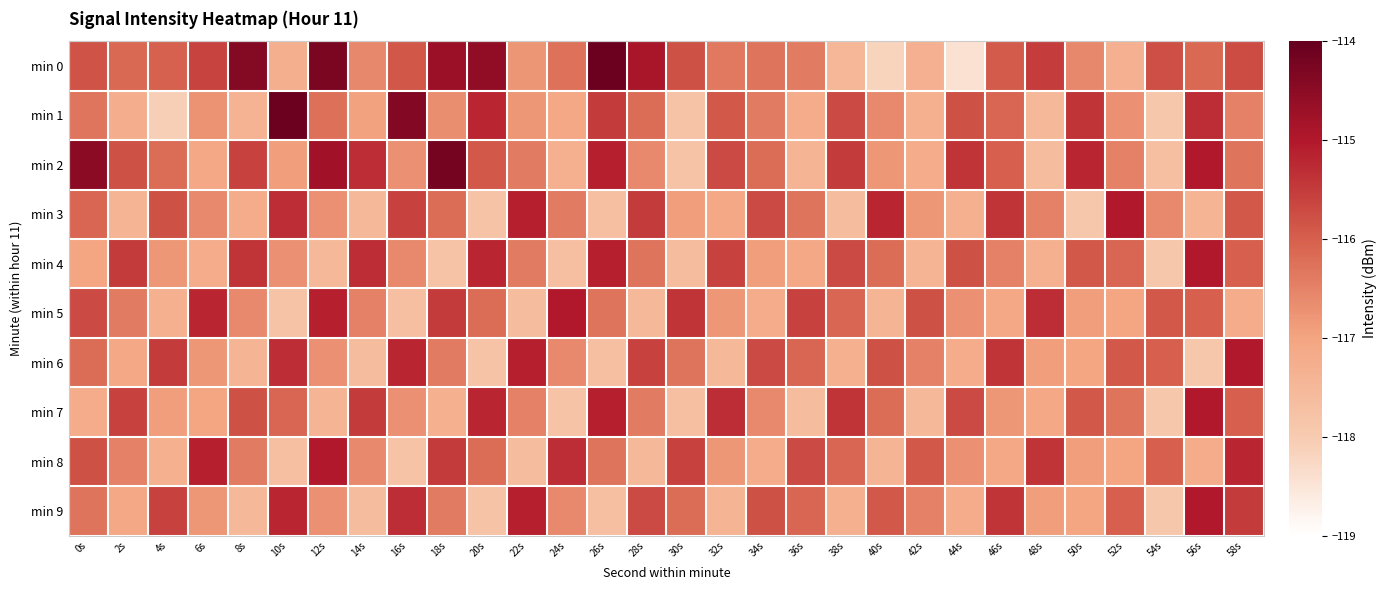

Reading left to right, extract all data points from this chart.

min 0: 0s=-115.8	2s=-116.1	4s=-116.0	6s=-115.6	8s=-114.4	10s=-117.3	12s=-114.3	14s=-116.6	16s=-115.9	18s=-114.7	20s=-114.6	22s=-116.8	24s=-116.3	26s=-114.1	28s=-114.9	30s=-115.8	32s=-116.4	34s=-116.3	36s=-116.4	38s=-117.5	40s=-118.2	42s=-117.3	44s=-118.4	46s=-115.9	48s=-115.5	50s=-116.6	52s=-117.3	54s=-115.8	56s=-116.1	58s=-115.7
min 1: 0s=-116.3	2s=-117.2	4s=-118.1	6s=-116.7	8s=-117.4	10s=-114.1	12s=-116.2	14s=-117.0	16s=-114.4	18s=-116.7	20s=-115.2	22s=-116.8	24s=-117.1	26s=-115.5	28s=-116.2	30s=-117.8	32s=-115.9	34s=-116.4	36s=-117.2	38s=-115.7	40s=-116.6	42s=-117.3	44s=-115.8	46s=-116.1	48s=-117.5	50s=-115.4	52s=-116.7	54s=-117.9	56s=-115.3	58s=-116.5
min 2: 0s=-114.5	2s=-115.8	4s=-116.2	6s=-117.1	8s=-115.6	10s=-116.9	12s=-114.8	14s=-115.3	16s=-116.7	18s=-114.2	20s=-115.9	22s=-116.4	24s=-117.3	26s=-115.1	28s=-116.6	30s=-117.8	32s=-115.7	34s=-116.2	36s=-117.4	38s=-115.5	40s=-116.8	42s=-117.2	44s=-115.4	46s=-116.0	48s=-117.6	50s=-115.2	52s=-116.5	54s=-117.7	56s=-115.0	58s=-116.3
min 3: 0s=-116.1	2s=-117.4	4s=-115.8	6s=-116.6	8s=-117.2	10s=-115.3	12s=-116.7	14s=-117.5	16s=-115.6	18s=-116.2	20s=-117.8	22s=-115.1	24s=-116.4	26s=-117.7	28s=-115.5	30s=-116.9	32s=-117.1	34s=-115.7	36s=-116.3	38s=-117.6	40s=-115.2	42s=-116.8	44s=-117.3	46s=-115.4	48s=-116.5	50s=-117.9	52s=-115.0	54s=-116.6	56s=-117.4	58s=-115.9
min 4: 0s=-117.0	2s=-115.5	4s=-116.8	6s=-117.2	8s=-115.4	10s=-116.7	12s=-117.5	14s=-115.3	16s=-116.6	18s=-117.8	20s=-115.2	22s=-116.4	24s=-117.7	26s=-115.1	28s=-116.3	30s=-117.6	32s=-115.6	34s=-116.9	36s=-117.1	38s=-115.7	40s=-116.2	42s=-117.4	44s=-115.8	46s=-116.5	48s=-117.3	50s=-115.9	52s=-116.1	54s=-117.9	56s=-115.0	58s=-116.0
min 5: 0s=-115.7	2s=-116.4	4s=-117.3	6s=-115.2	8s=-116.6	10s=-117.8	12s=-115.1	14s=-116.5	16s=-117.7	18s=-115.5	20s=-116.2	22s=-117.6	24s=-115.0	26s=-116.3	28s=-117.5	30s=-115.4	32s=-116.8	34s=-117.2	36s=-115.6	38s=-116.1	40s=-117.4	42s=-115.8	44s=-116.7	46s=-117.1	48s=-115.3	50s=-116.9	52s=-117.0	54s=-115.9	56s=-116.0	58s=-117.2
min 6: 0s=-116.2	2s=-117.1	4s=-115.5	6s=-116.8	8s=-117.4	10s=-115.3	12s=-116.7	14s=-117.6	16s=-115.2	18s=-116.4	20s=-117.8	22s=-115.1	24s=-116.6	26s=-117.7	28s=-115.6	30s=-116.3	32s=-117.5	34s=-115.7	36s=-116.1	38s=-117.3	40s=-115.8	42s=-116.5	44s=-117.2	46s=-115.4	48s=-116.9	50s=-117.0	52s=-115.9	54s=-116.0	56s=-117.9	58s=-115.0
min 7: 0s=-117.2	2s=-115.6	4s=-116.9	6s=-117.0	8s=-115.8	10s=-116.1	12s=-117.4	14s=-115.5	16s=-116.7	18s=-117.3	20s=-115.2	22s=-116.5	24s=-117.8	26s=-115.1	28s=-116.4	30s=-117.7	32s=-115.3	34s=-116.6	36s=-117.6	38s=-115.4	40s=-116.2	42s=-117.5	44s=-115.7	46s=-116.8	48s=-117.1	50s=-115.9	52s=-116.3	54s=-117.9	56s=-115.0	58s=-116.0
min 8: 0s=-115.8	2s=-116.5	4s=-117.3	6s=-115.1	8s=-116.4	10s=-117.7	12s=-115.0	14s=-116.6	16s=-117.8	18s=-115.5	20s=-116.2	22s=-117.6	24s=-115.3	26s=-116.3	28s=-117.5	30s=-115.6	32s=-116.8	34s=-117.2	36s=-115.7	38s=-116.1	40s=-117.4	42s=-115.9	44s=-116.7	46s=-117.1	48s=-115.4	50s=-116.9	52s=-117.0	54s=-116.0	56s=-117.2	58s=-115.2
min 9: 0s=-116.3	2s=-117.1	4s=-115.6	6s=-116.8	8s=-117.5	10s=-115.2	12s=-116.7	14s=-117.6	16s=-115.3	18s=-116.4	20s=-117.8	22s=-115.1	24s=-116.6	26s=-117.7	28s=-115.7	30s=-116.2	32s=-117.4	34s=-115.8	36s=-116.1	38s=-117.3	40s=-115.9	42s=-116.5	44s=-117.2	46s=-115.4	48s=-116.9	50s=-117.0	52s=-116.0	54s=-117.9	56s=-115.0	58s=-115.5